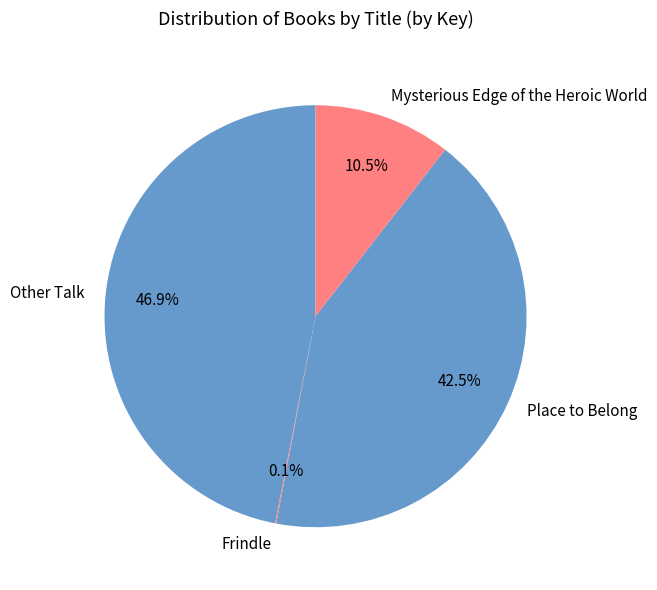

What portion of the pie excludes Other Talk?

53.1%